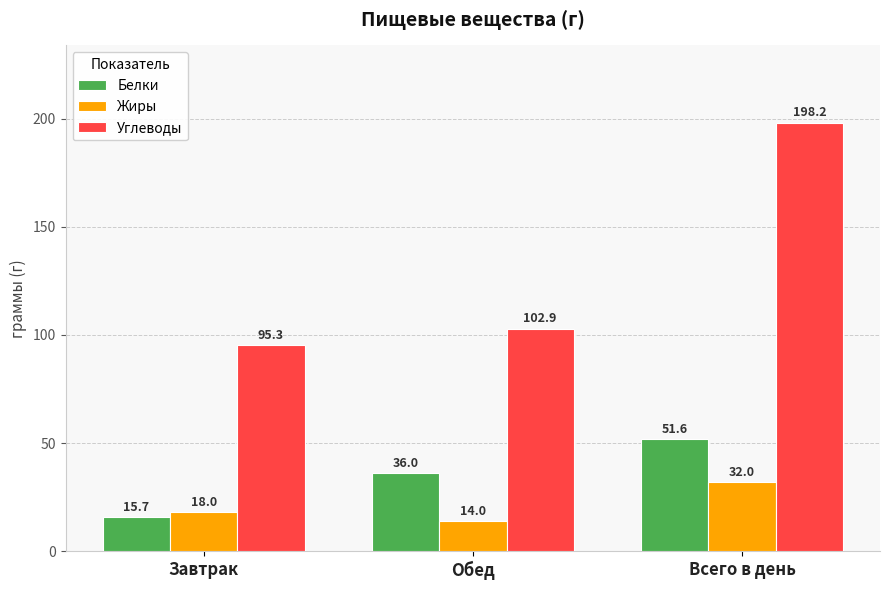

How many data points in Белки are above 35?

2